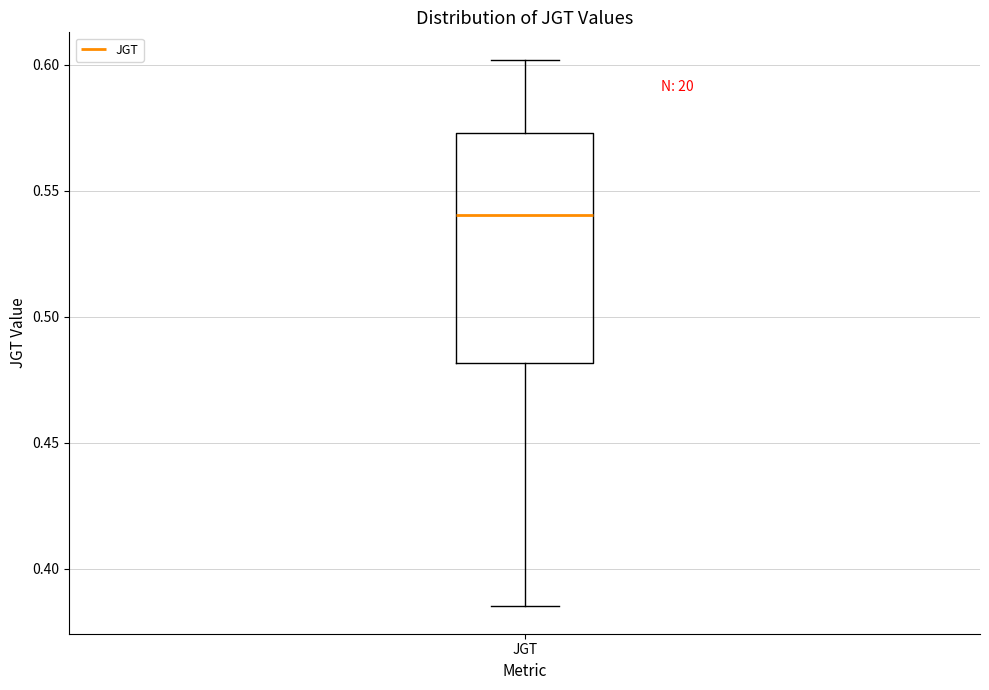

Where does the median line of the box for JGT sit on the y-axis? The values are not printed on the chart, so give them approximately, as read against the axis.

0.540